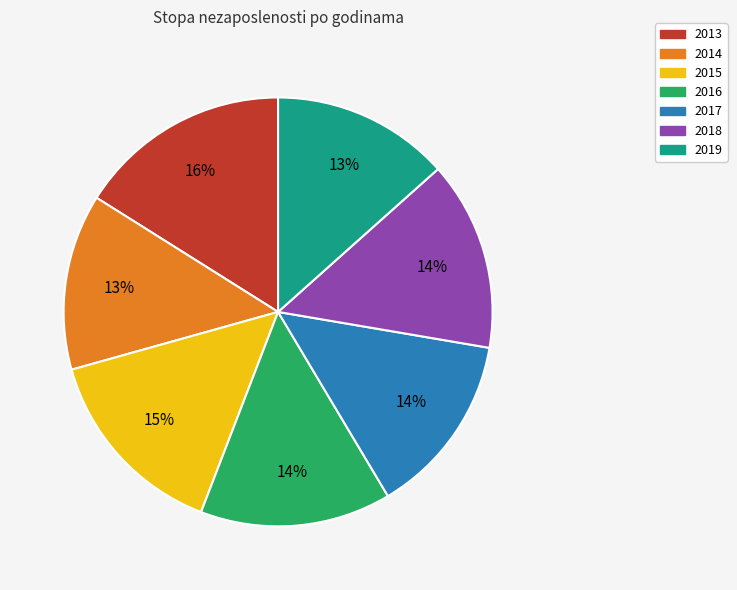

Is the sum of 2018 and 2019 greater than half?

No